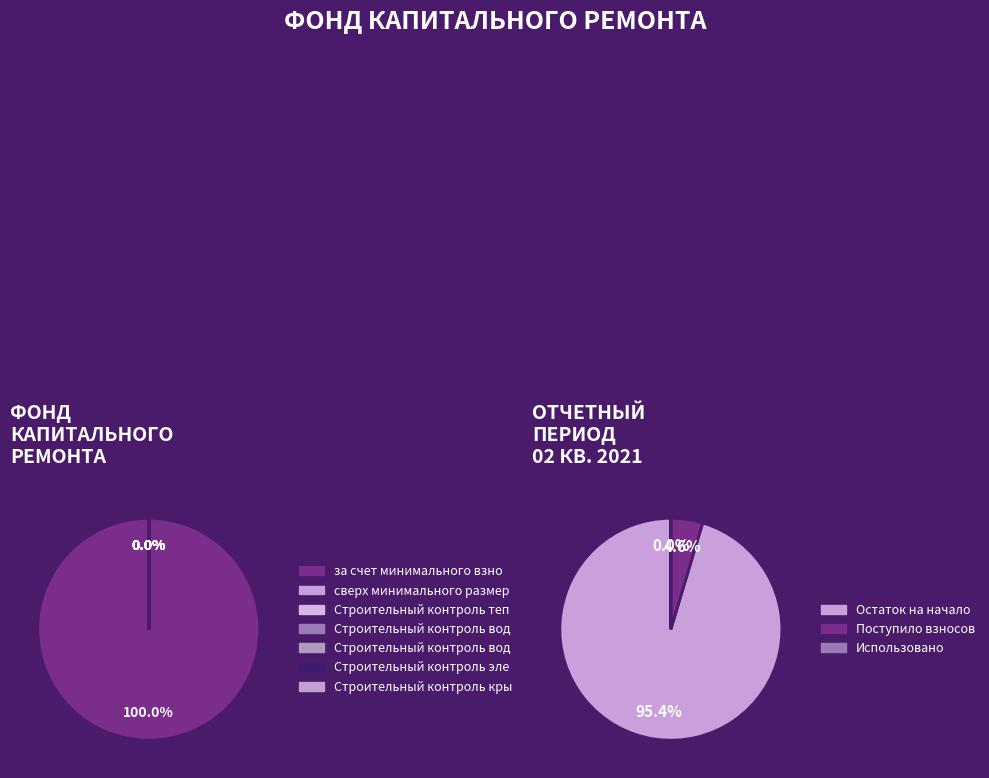

Does any single category account for the majority?

Yes